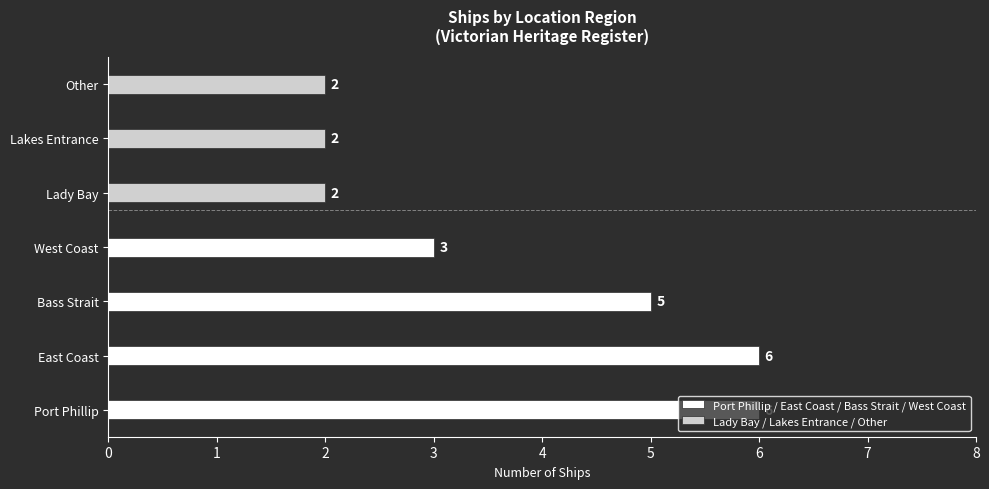

Where does the data first go above 3?

Port Phillip